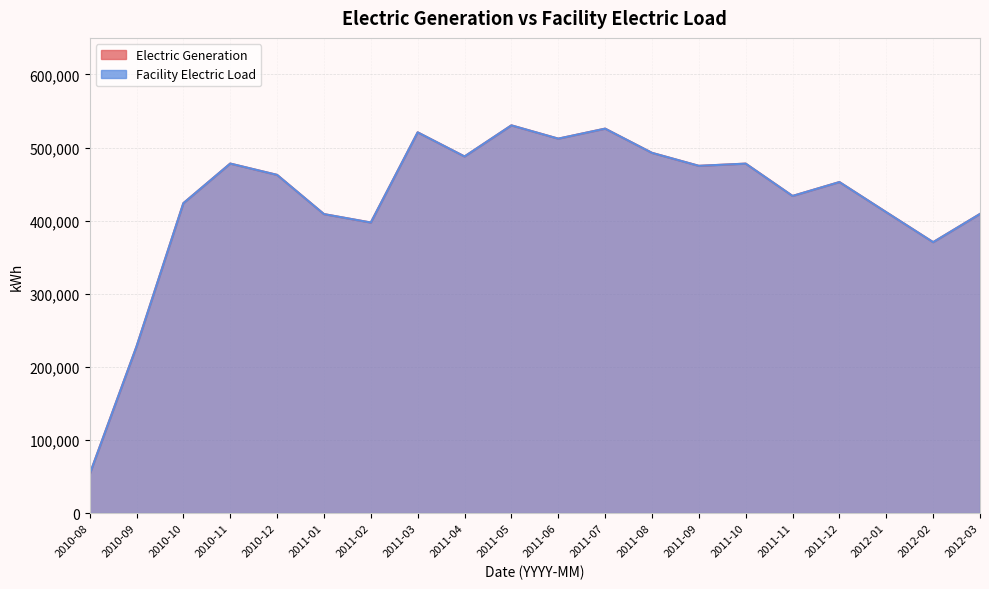

How many lines are shown in the chart?

2